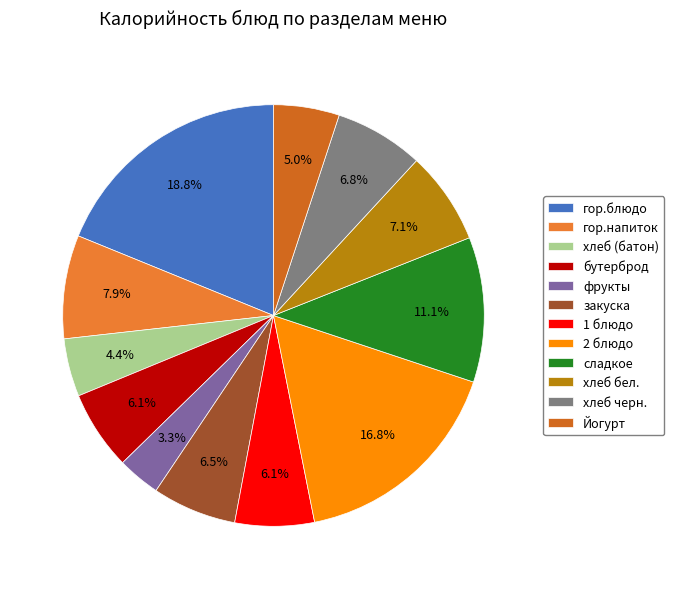

Between хлеб черн. and сладкое, which is larger?

сладкое